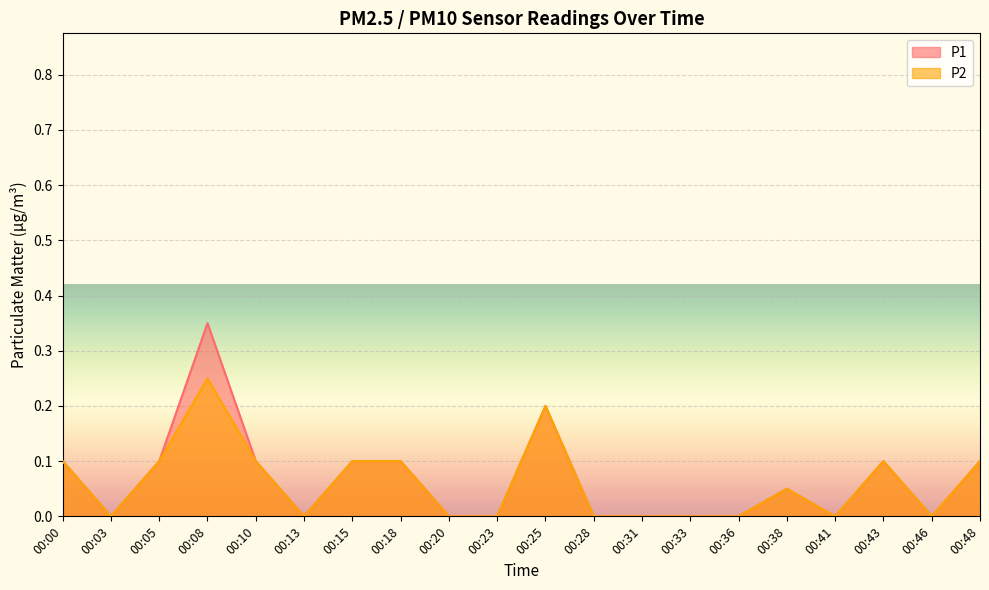

At which category is the sum across all series the highest?

00:08